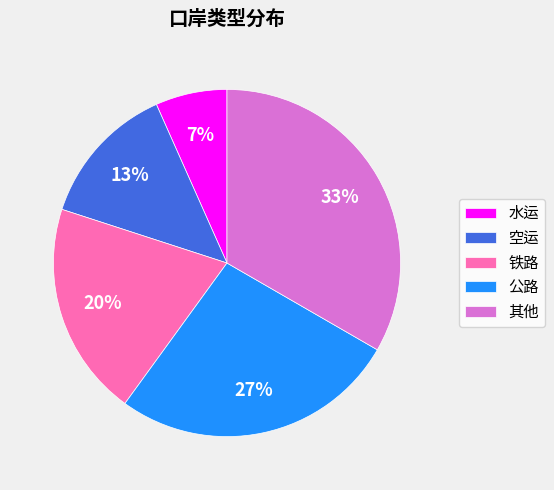

Is the sum of 铁路 and 其他 greater than half?

Yes